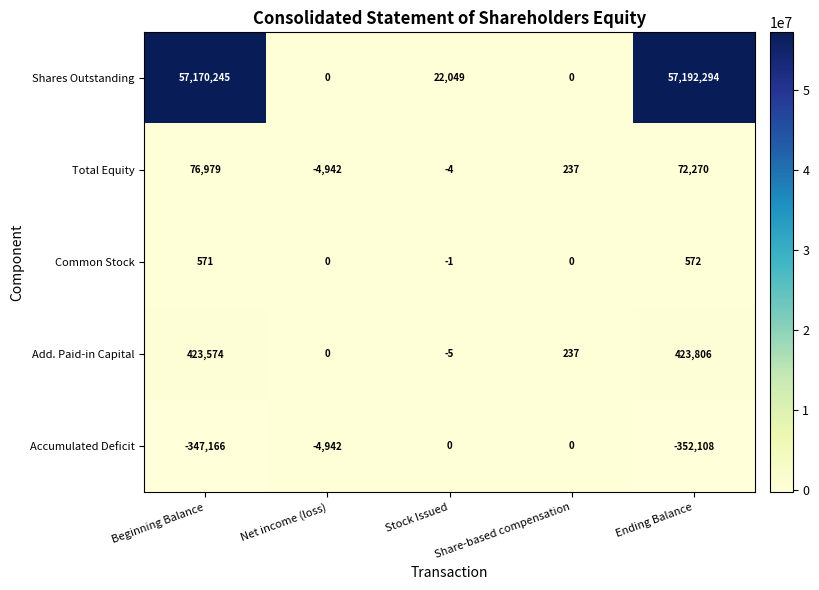

What is the average value of the Accumulated Deficit series?

-140843